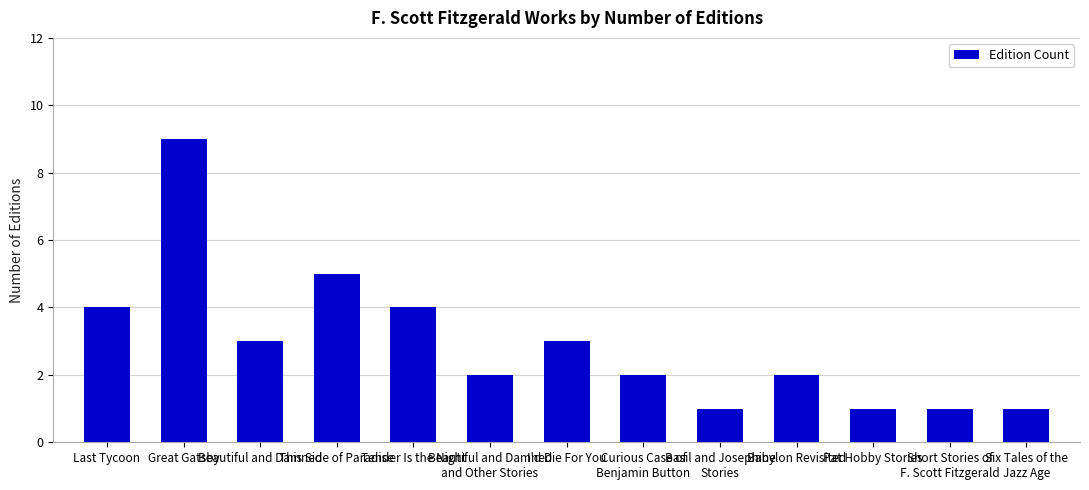

What is the sum of all values?

38